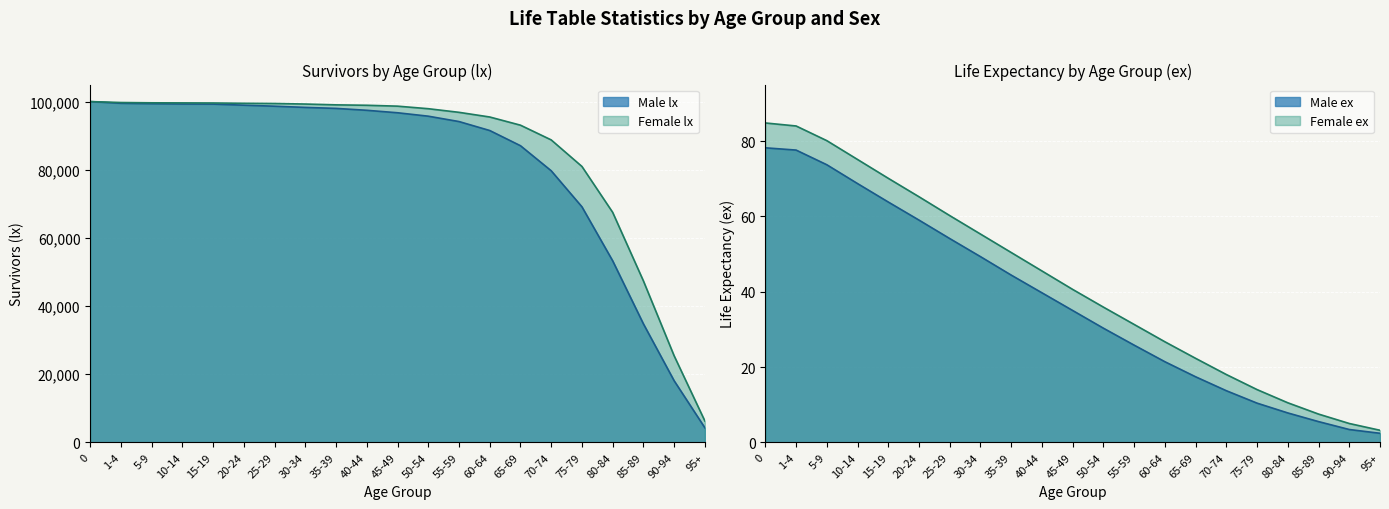

What is the label of the 15th point from the left?

65-69